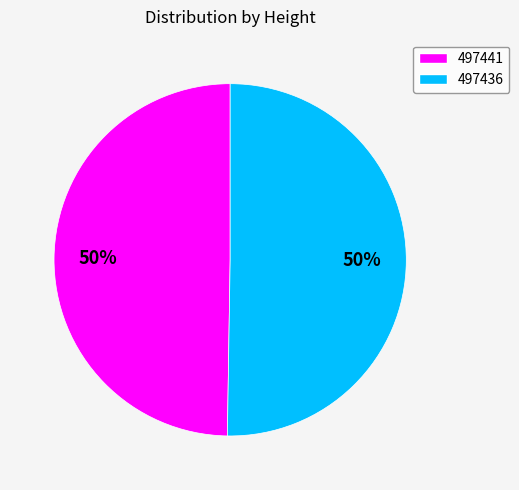

To the nearest percent, what percentage of the pie is 497436?

50%